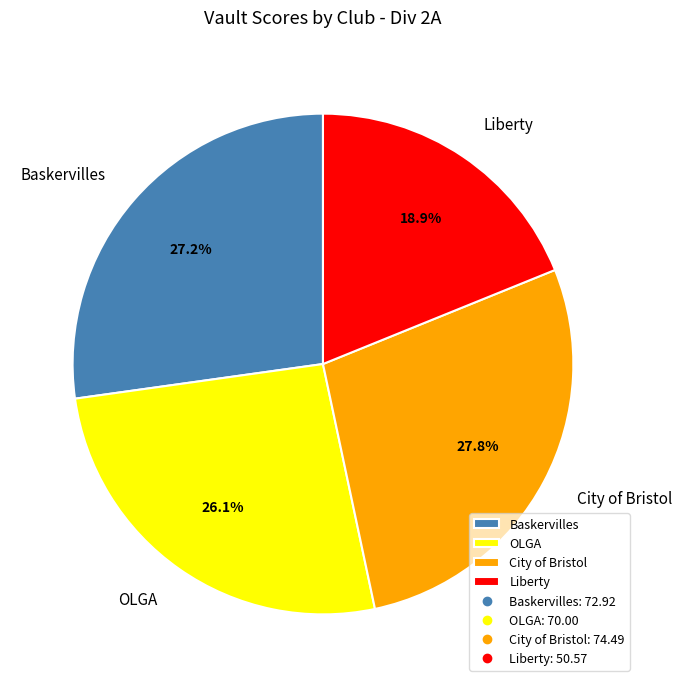

How many slices are in this pie chart?

4